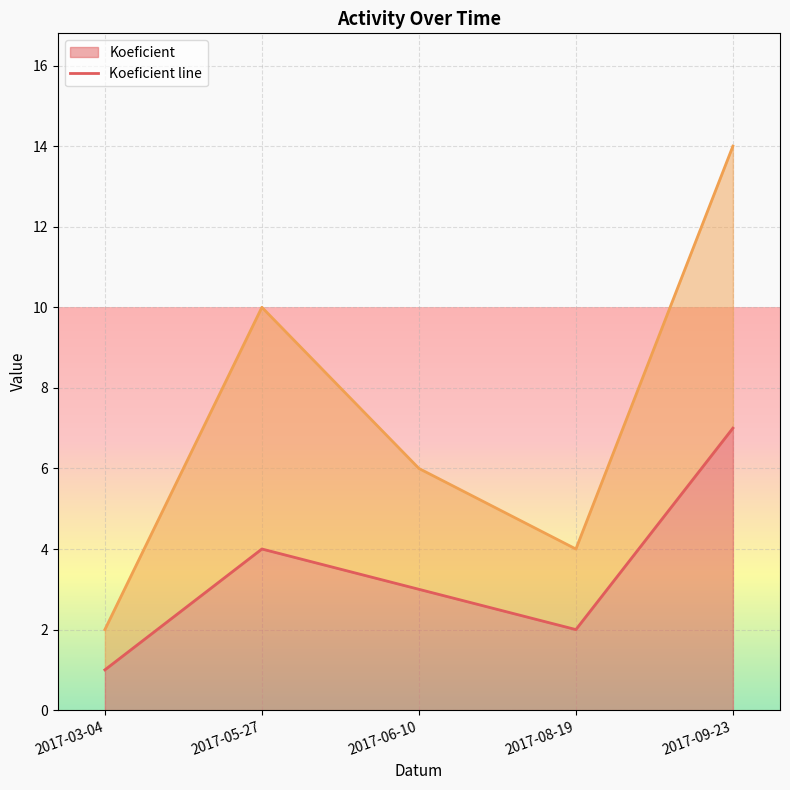

The value of Koeficient at 2017-08-19 is 2. True or false?

True